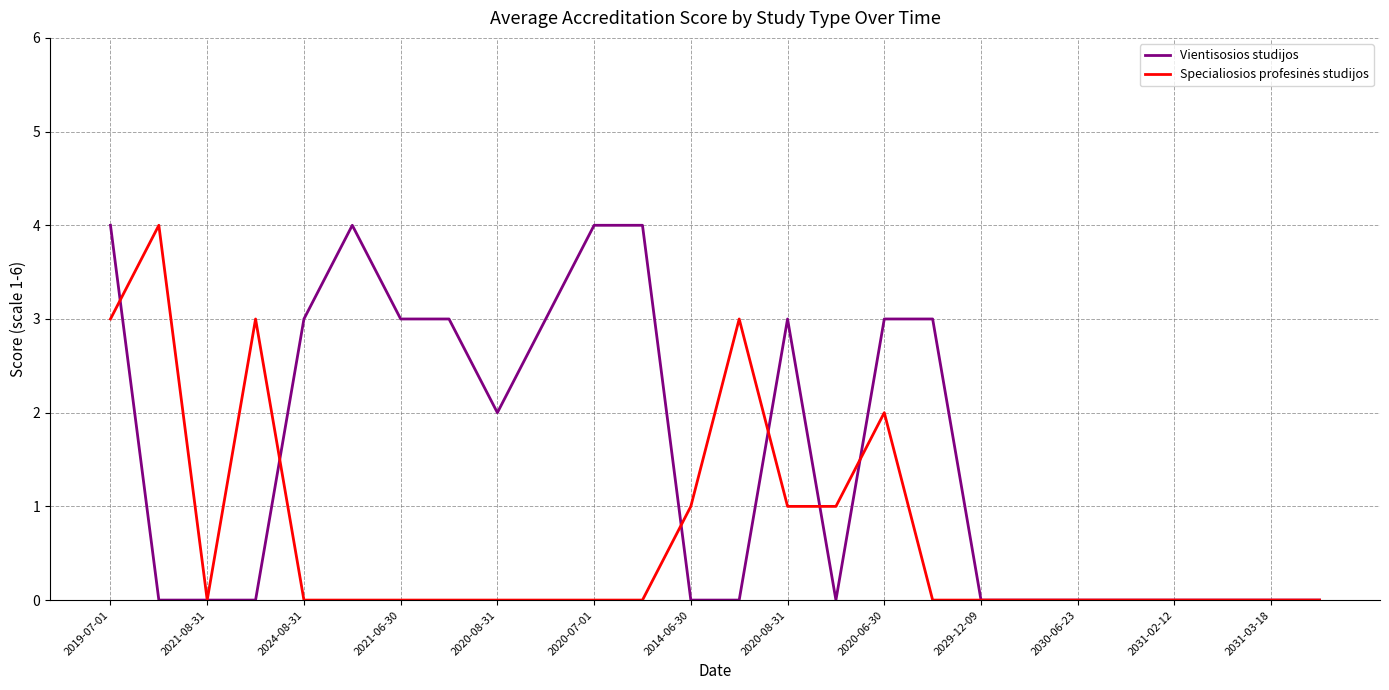

Which series has the largest range (max minus min)?

Vientisosios studijos